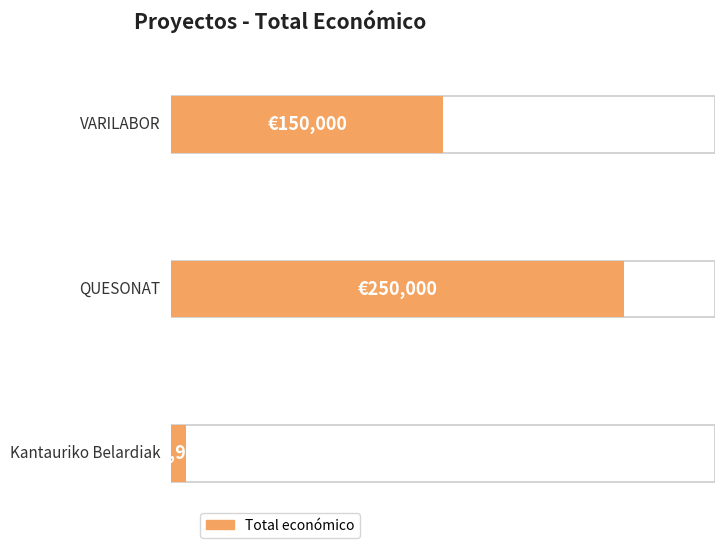

Reading left to right, extract all data points from this chart.

VARILABOR=150000	QUESONAT=250000	Kantauriko Belardiak=7980